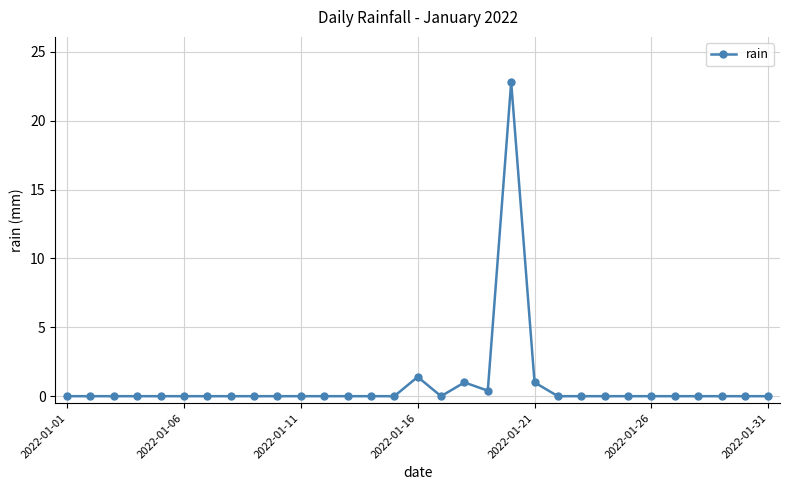

Reading right to left, extract all data points from this chart.

0.0	0.0	0.0	0.0	0.0	0.0	0.0	0.0	0.0	0.0	1.0	22.8	0.4	1.0	0.0	1.4	0.0	0.0	0.0	0.0	0.0	0.0	0.0	0.0	0.0	0.0	0.0	0.0	0.0	0.0	0.0